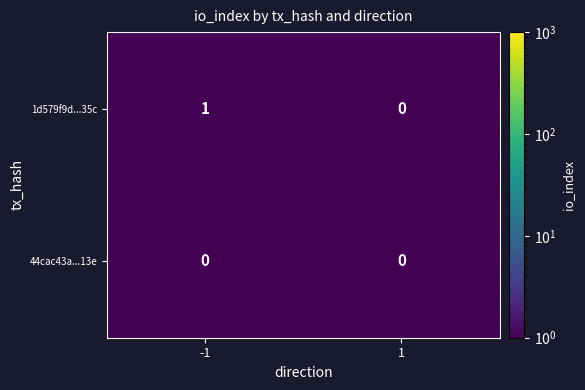

The 1d579f9d...35c series shows 0 at -1. True or false?

False